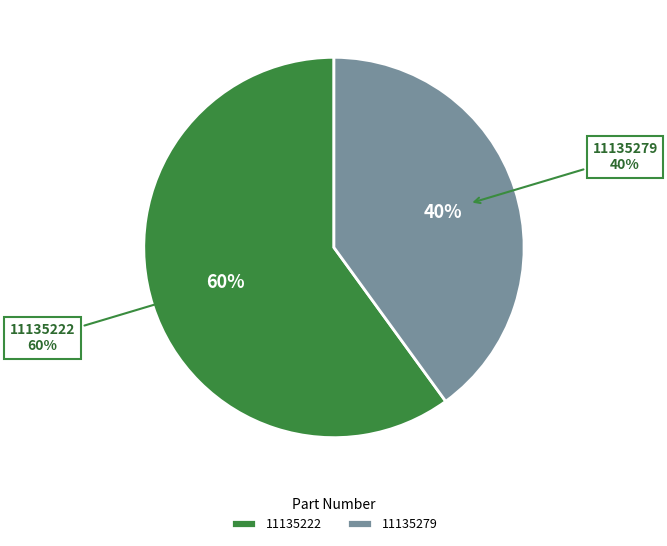

Between 11135279 and 11135222, which is larger?

11135222